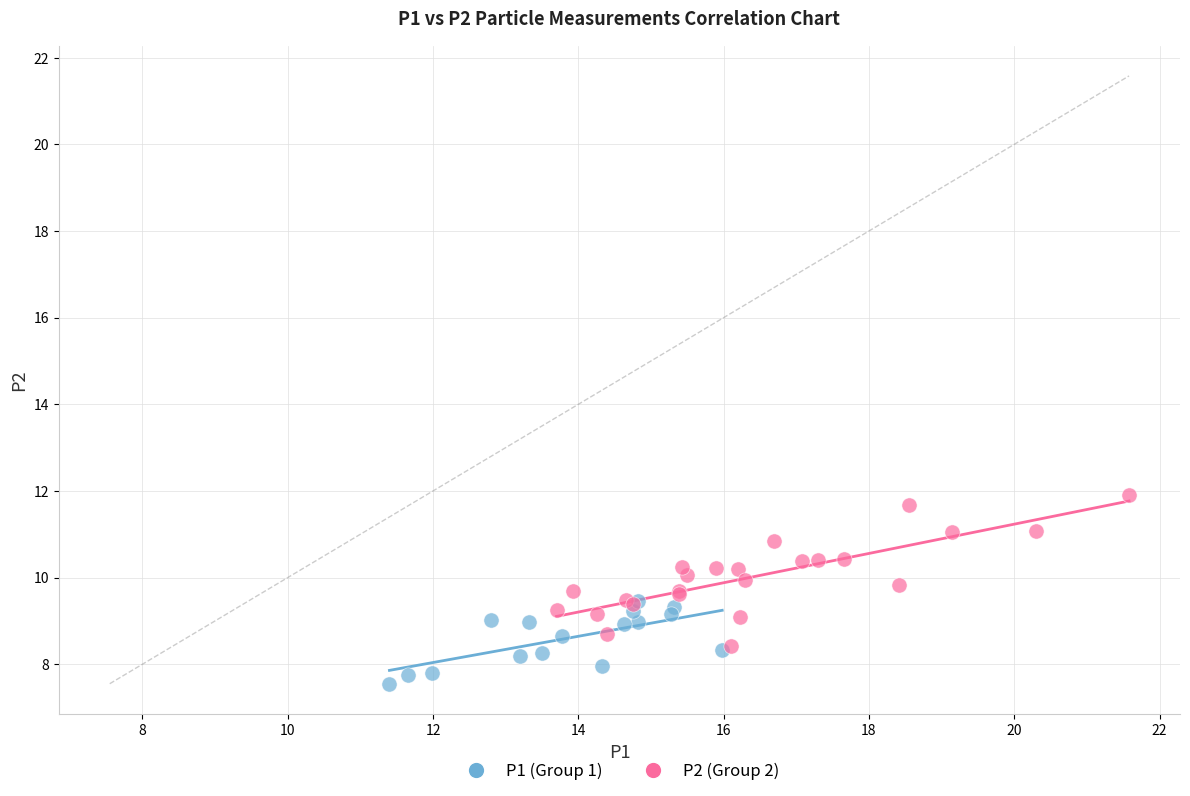

What are all the series names shown in the legend?

P1 (Group 1), P2 (Group 2)